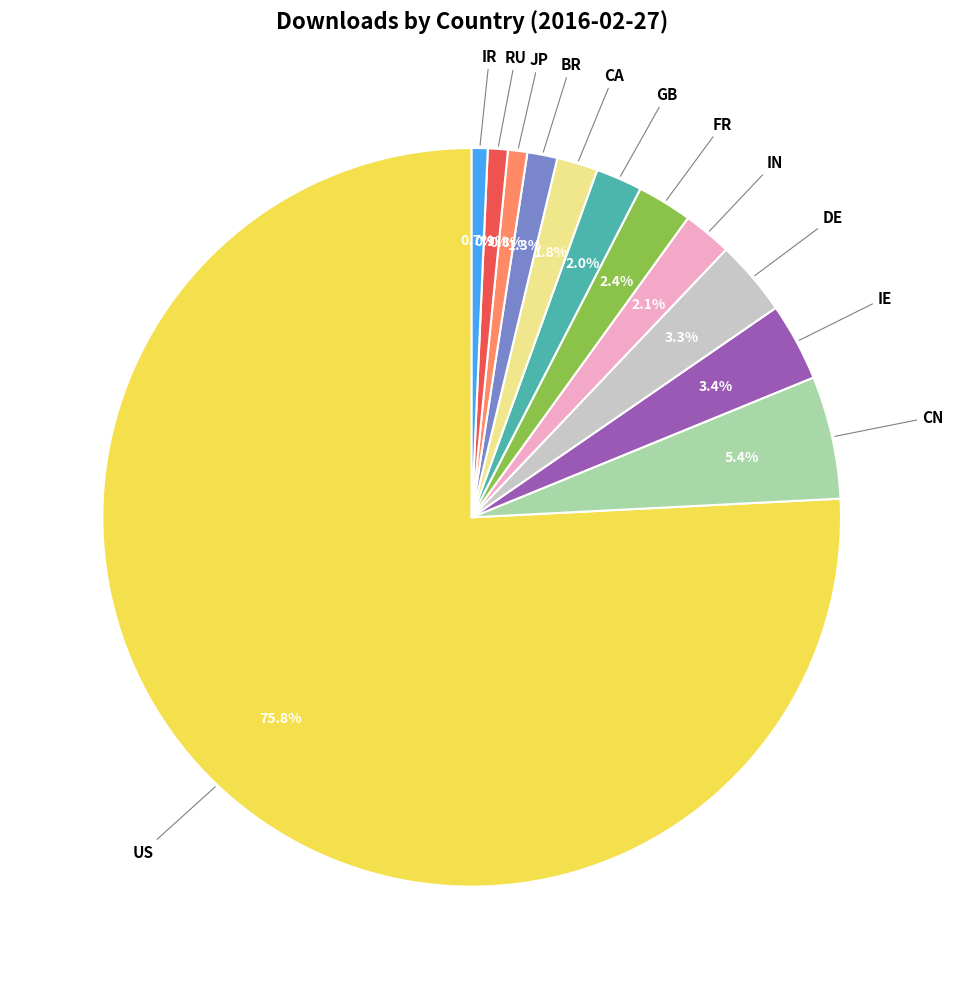

Is there a majority slice in this chart?

Yes